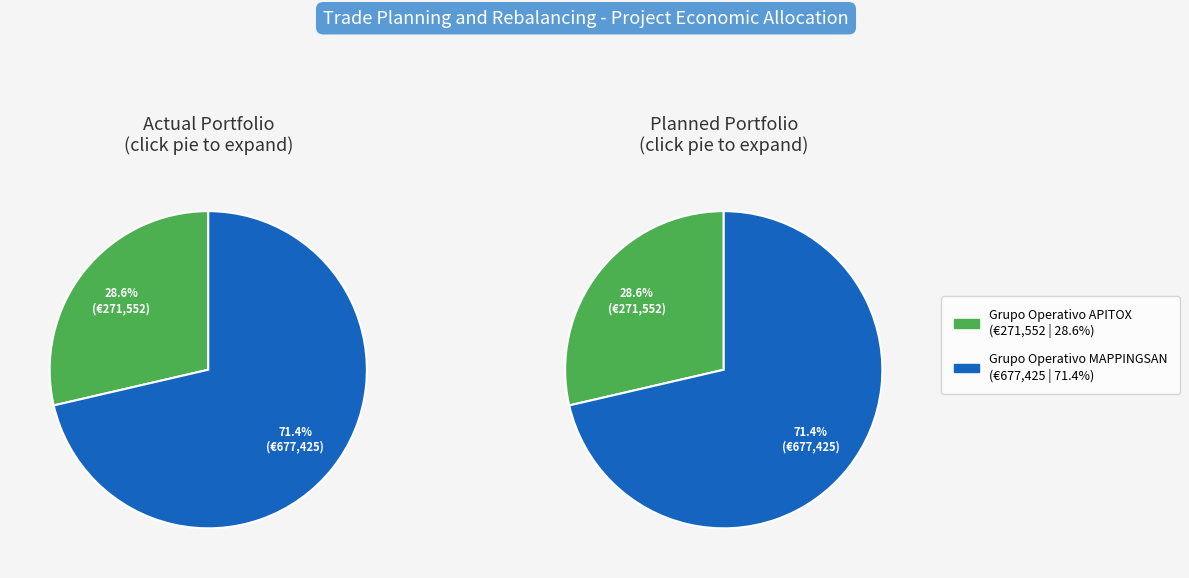

Which category has the smallest portion of the pie?

Grupo Operativo APITOX